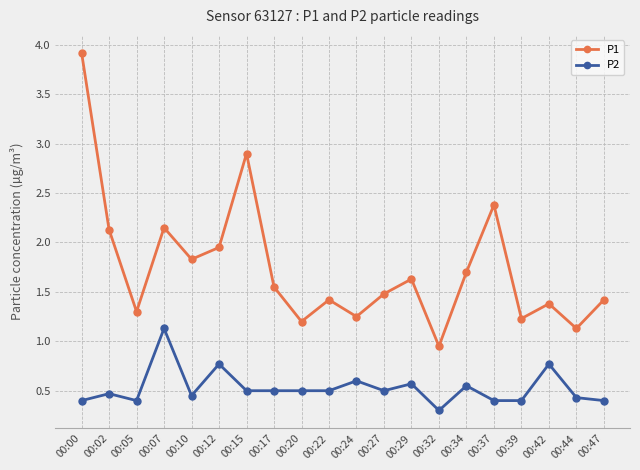

List the series in order of their peak value, highest first.

P1, P2